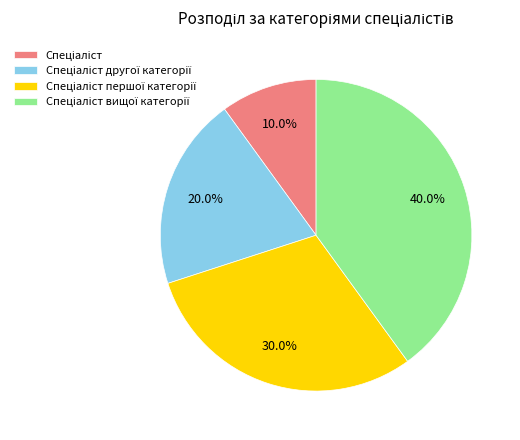

Is there a majority slice in this chart?

No